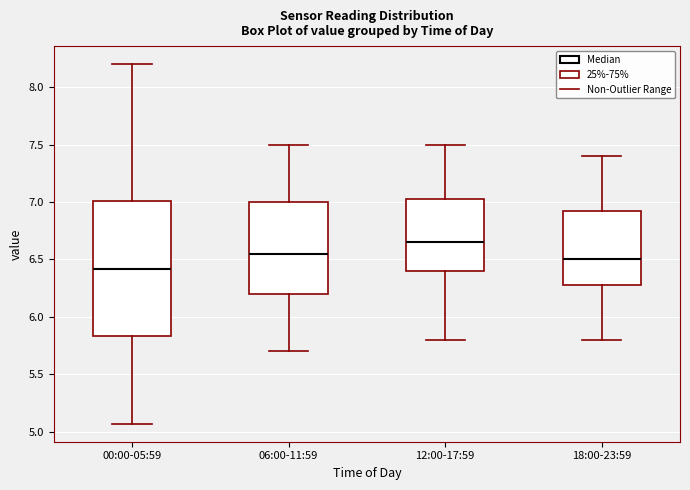

Reading left to right, read every box against the y-axis: the position of its median line, the range the box covers, and the ends of its whiskers. The values are not printed on the chart, so give them approximately, as read against the axis.

00:00-05:59: median 6.40, box 5.85 to 7.00, whiskers 5.05 to 8.20
06:00-11:59: median 6.55, box 6.20 to 7.00, whiskers 5.70 to 7.50
12:00-17:59: median 6.65, box 6.40 to 7.05, whiskers 5.80 to 7.50
18:00-23:59: median 6.50, box 6.30 to 6.95, whiskers 5.80 to 7.40